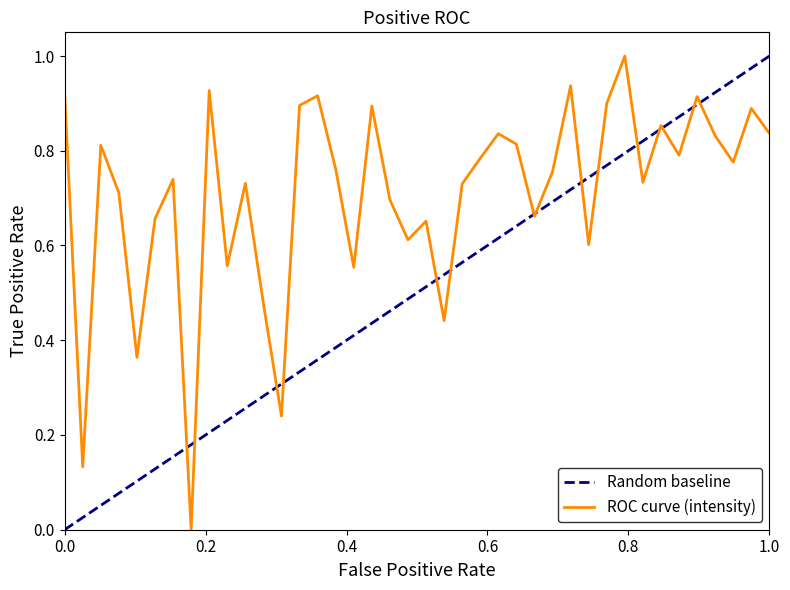

What is the value of the 10th point from the left?

0.6